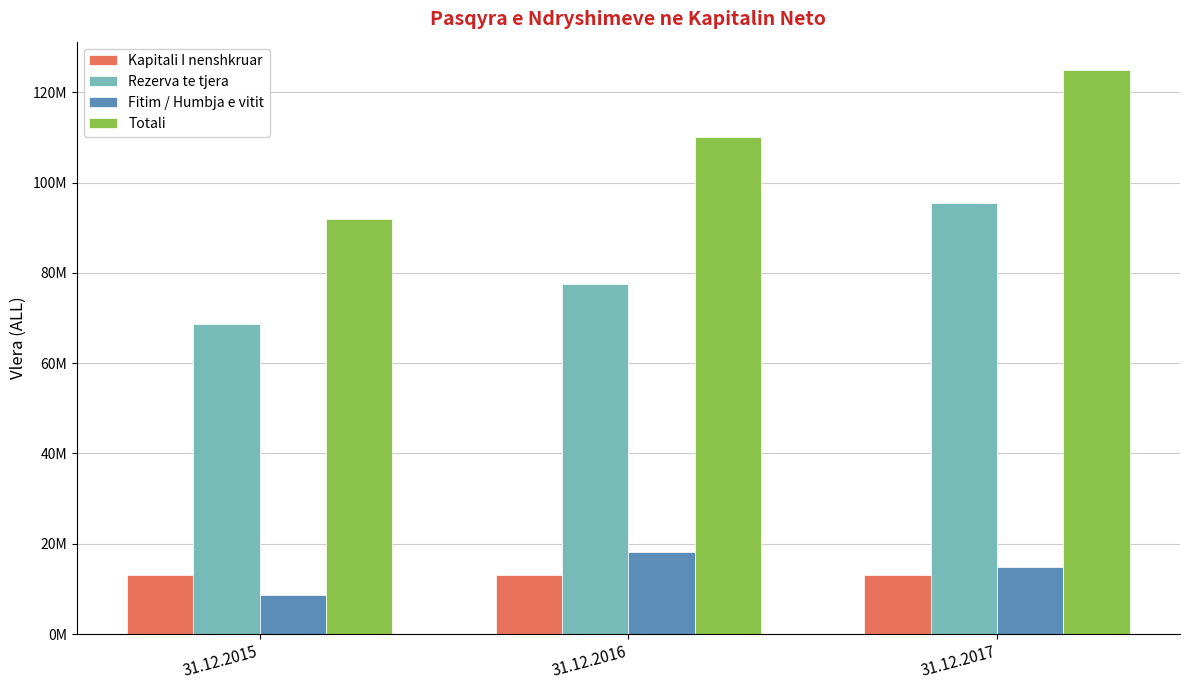

Is it true that Totali equals 60666359.6 at 31.12.2015?

False